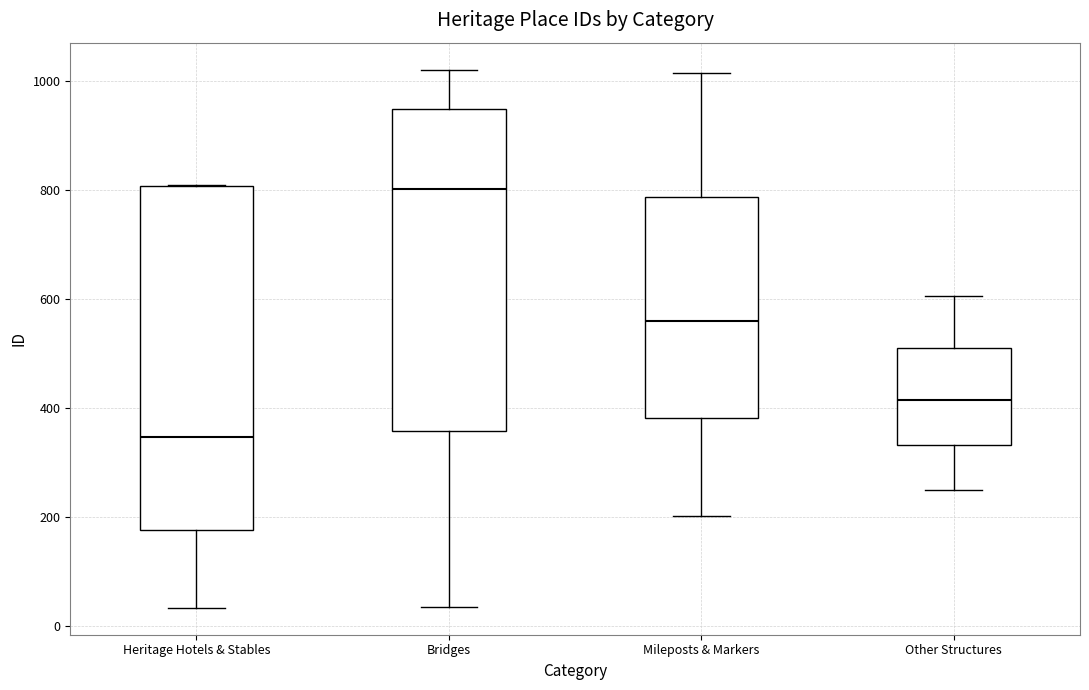

Reading left to right, transcribe this box plot: for each box, give where its median line is, the range the box spans, and where its two whiskers end, as read against the y-axis. The values are not printed on the chart, so give them approximately, as read against the axis.

Heritage Hotels & Stables: median 340, box 180 to 800, whiskers 40 to 800
Bridges: median 800, box 360 to 940, whiskers 40 to 1020
Mileposts & Markers: median 560, box 380 to 780, whiskers 200 to 1020
Other Structures: median 420, box 340 to 520, whiskers 240 to 600